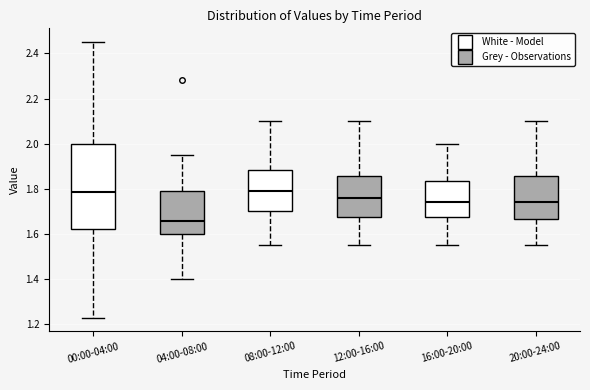

Which box's median line is the lowest?

04:00-08:00